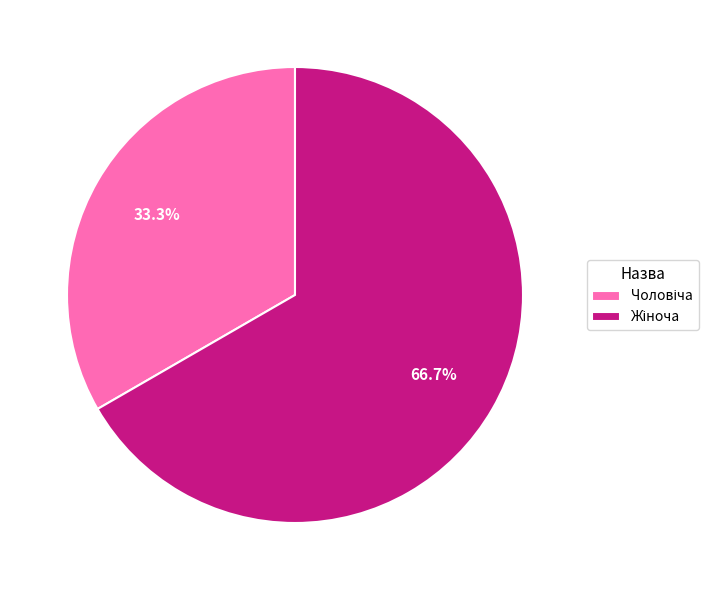

Is there a majority slice in this chart?

Yes